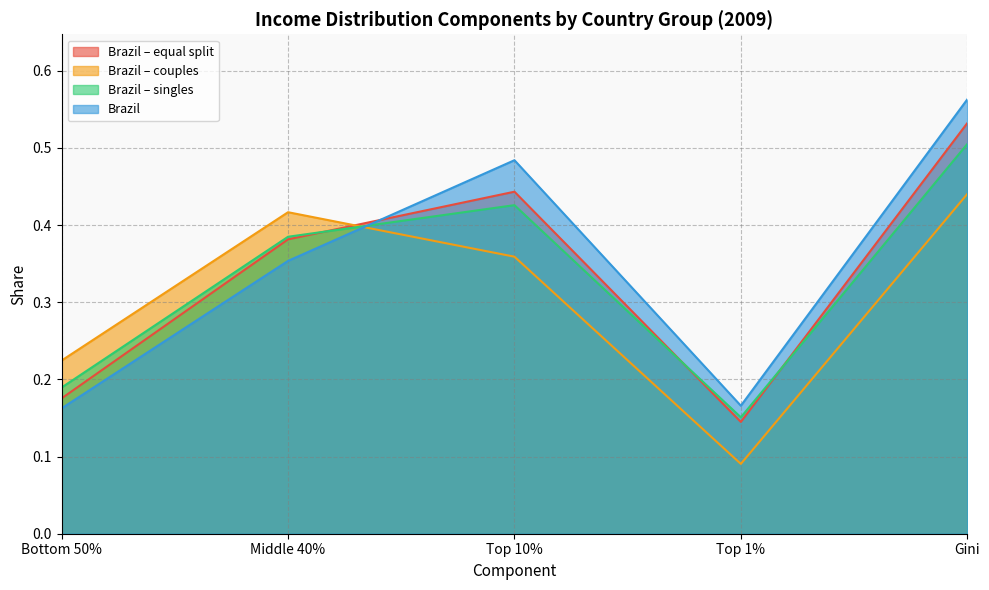

Reading left to right, extract all data points from this chart.

Brazil – equal split: Bottom 50%=0.2	Middle 40%=0.4	Top 10%=0.4	Top 1%=0.1	Gini=0.5
Brazil – couples: Bottom 50%=0.2	Middle 40%=0.4	Top 10%=0.4	Top 1%=0.1	Gini=0.4
Brazil – singles: Bottom 50%=0.2	Middle 40%=0.4	Top 10%=0.4	Top 1%=0.2	Gini=0.5
Brazil: Bottom 50%=0.2	Middle 40%=0.4	Top 10%=0.5	Top 1%=0.2	Gini=0.6